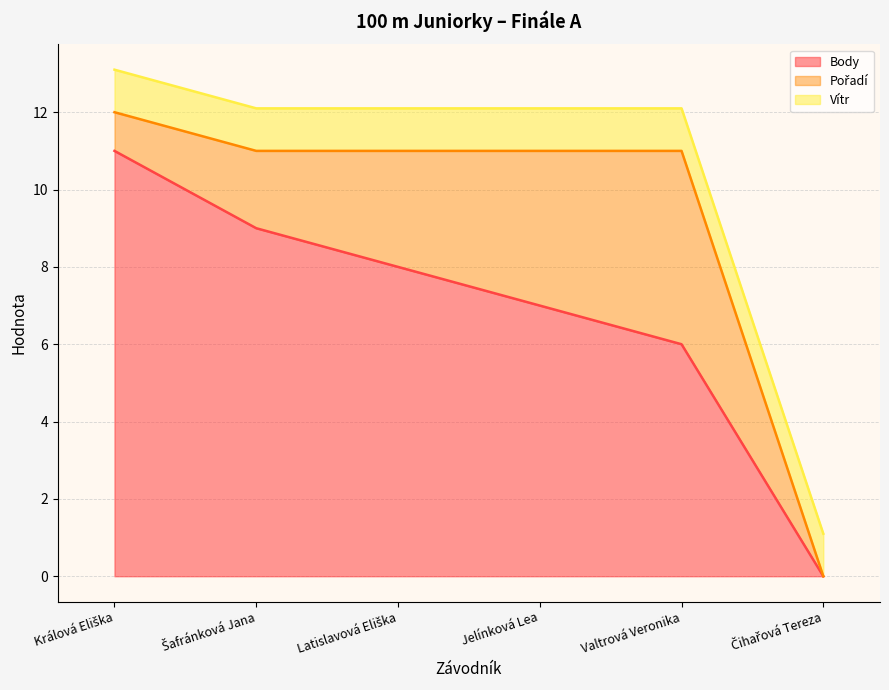

What is the average value of the Vítr series?

1.1